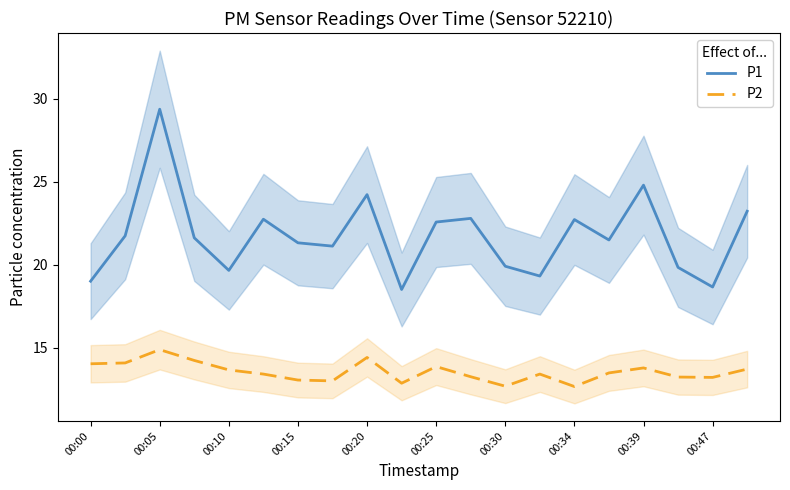

What is the sum of all P1 values?

434.8